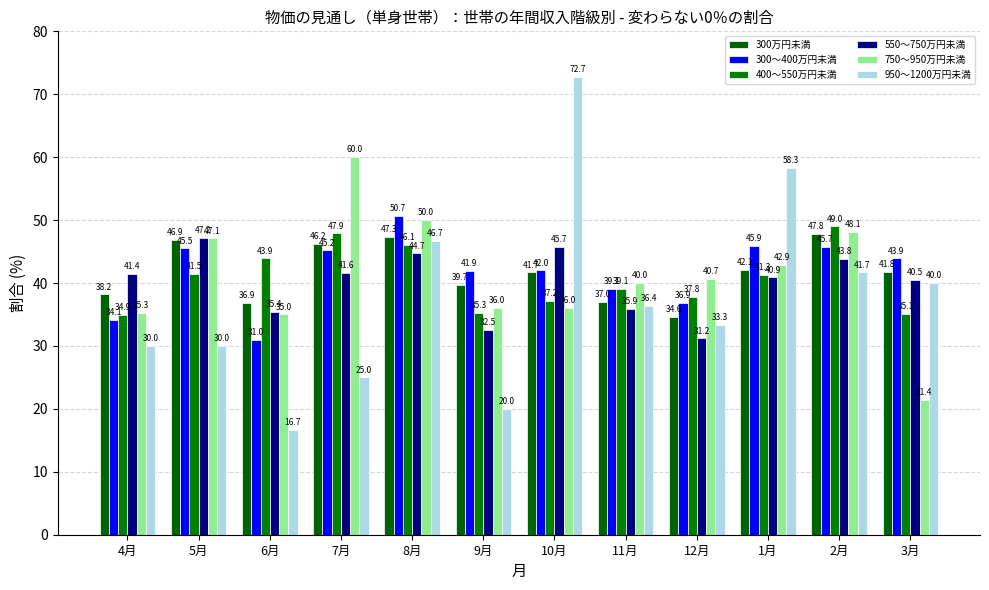

What are all the series names shown in the legend?

300万円未満, 300～400万円未満, 400～550万円未満, 550～750万円未満, 750～950万円未満, 950～1200万円未満